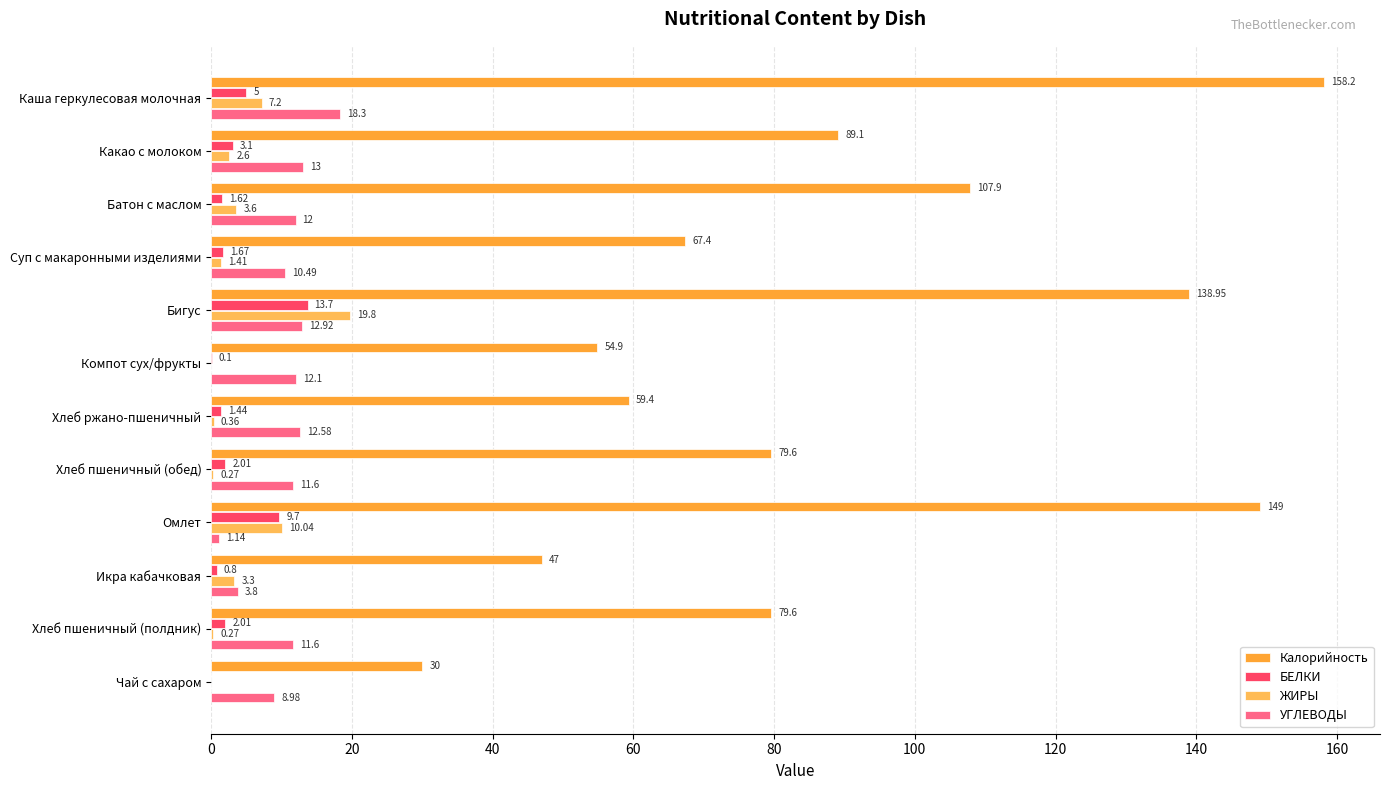

How many series are shown in this chart?

4